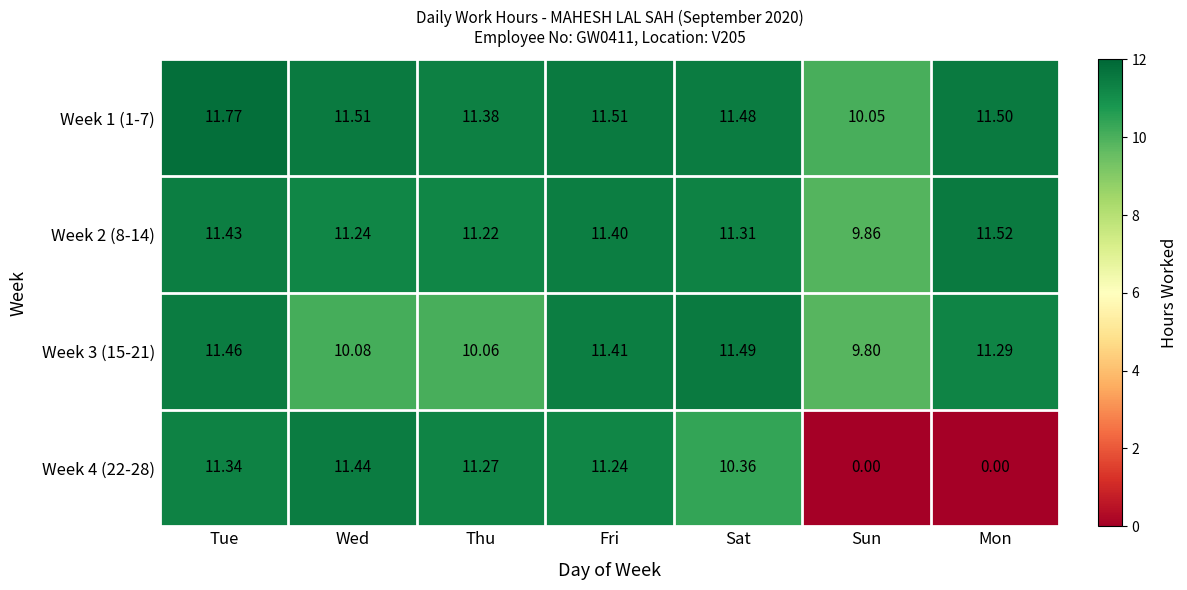

Rank the series at Fri from lowest to highest value.

Week 4 (22-28), Week 2 (8-14), Week 3 (15-21), Week 1 (1-7)